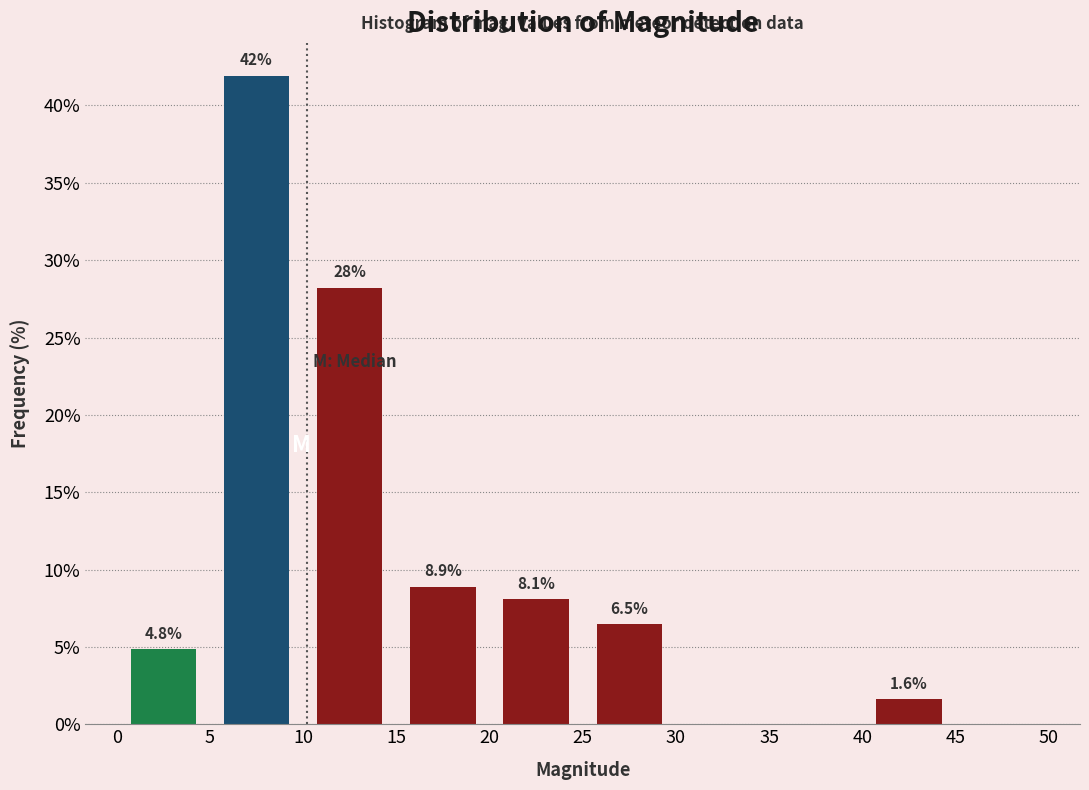

Which range on the x-axis has the tallest bar?

5 to 10